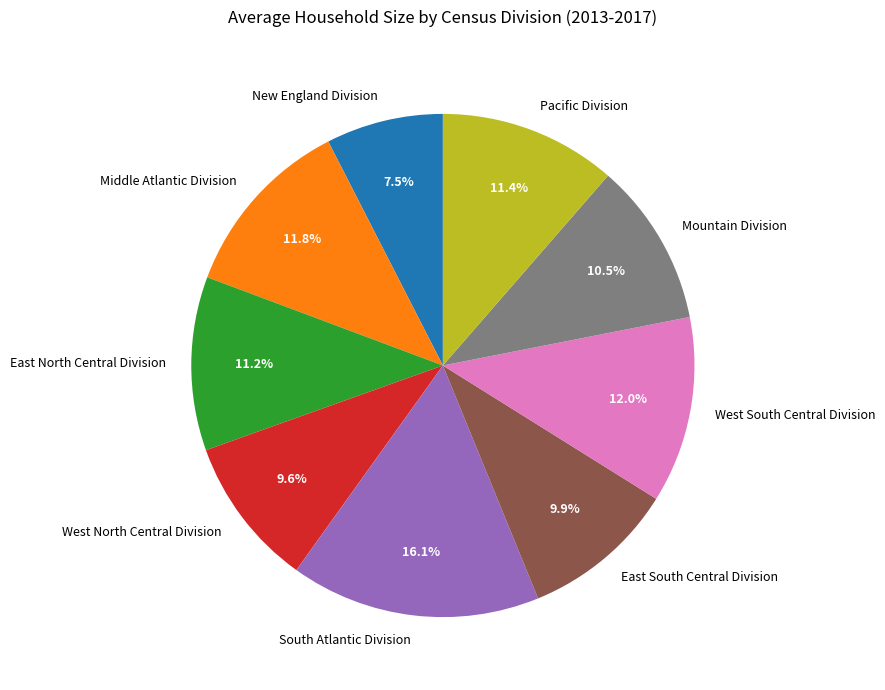

Is there a majority slice in this chart?

No